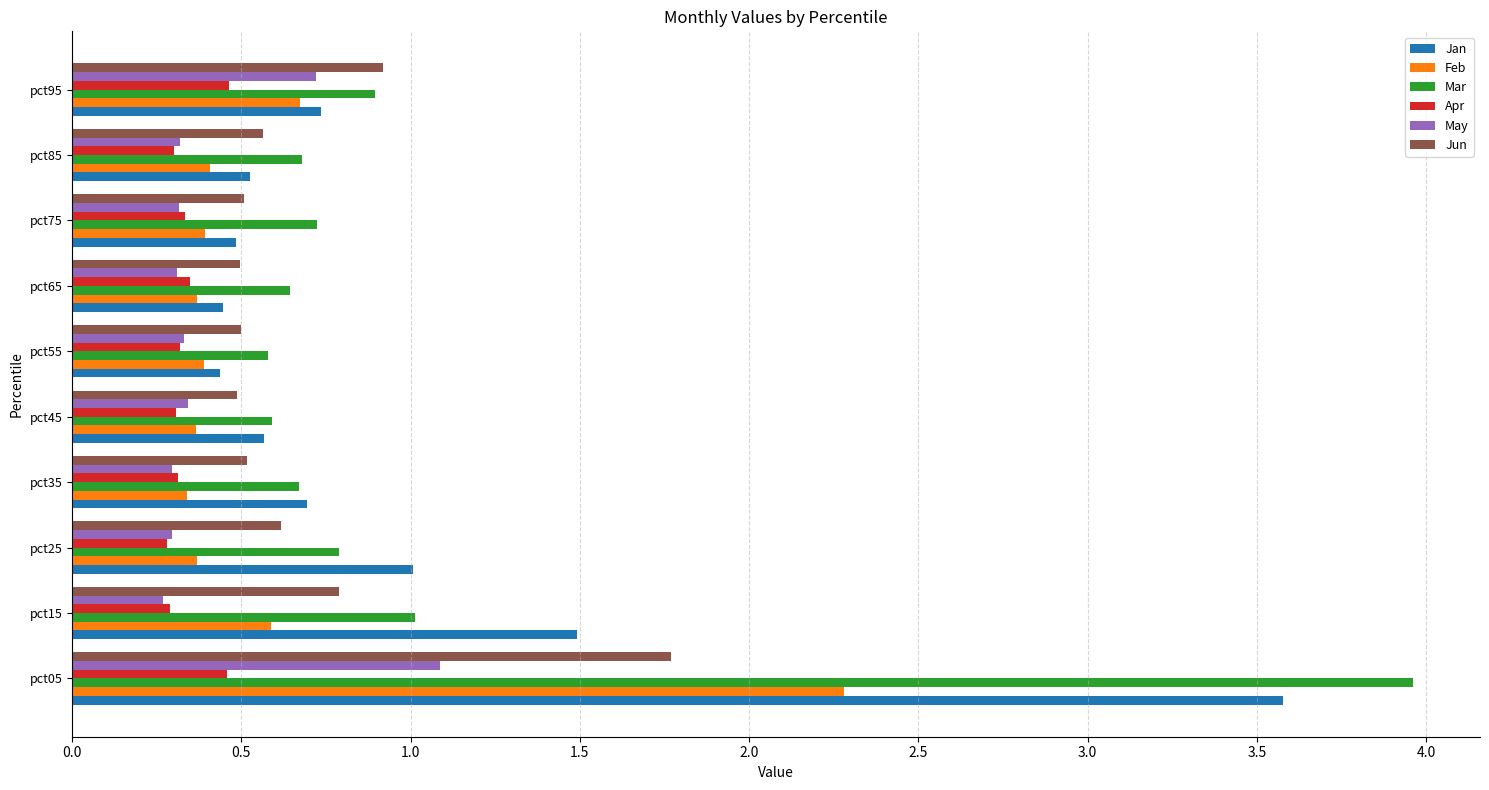

At how many categories does at least one series exceed 0?

10